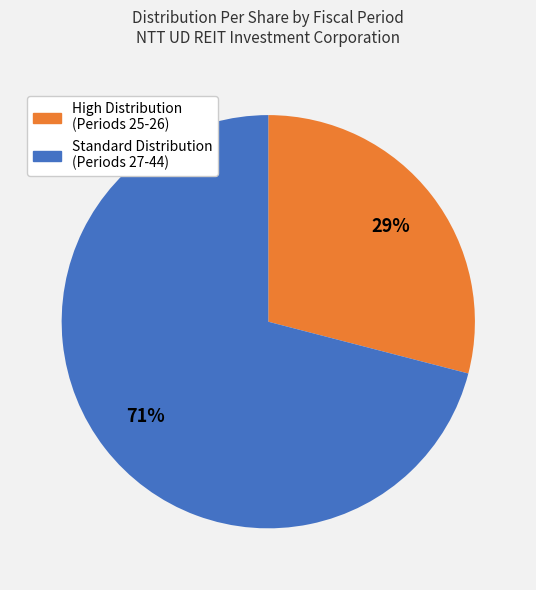

To the nearest percent, what is the difference between the largest and smallest slice percentages?

42%